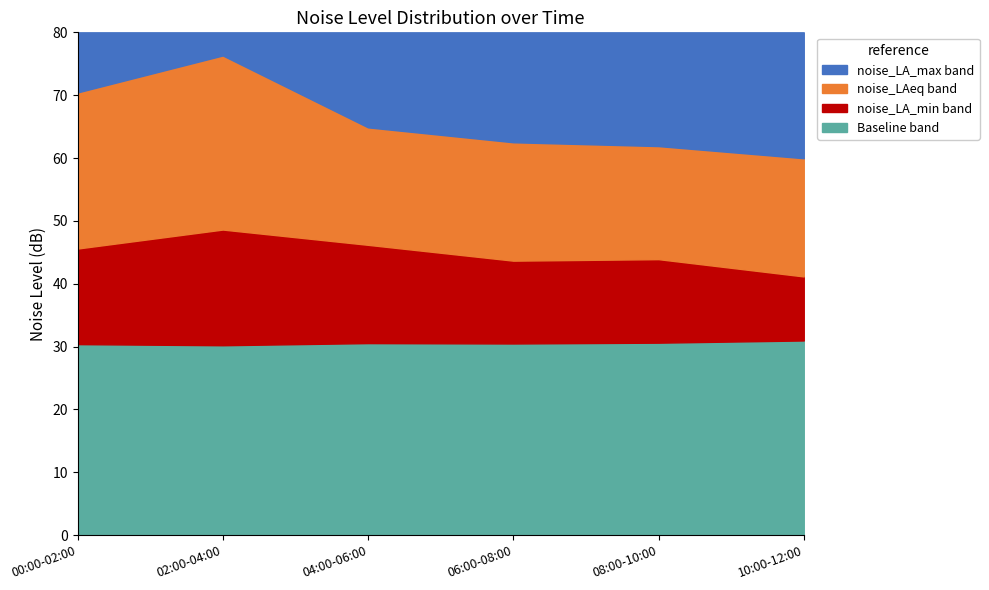

Which category has the highest value in the noise_LAeq series?

02:00-04:00